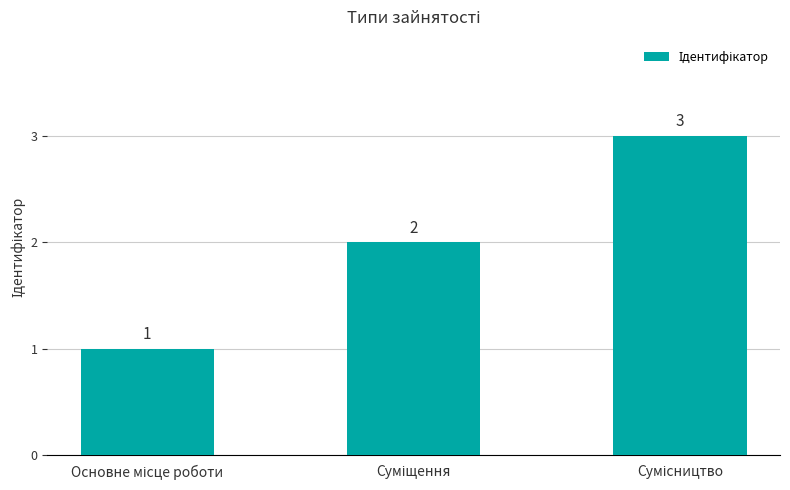

What is the value of the 2nd bar from the left?

2